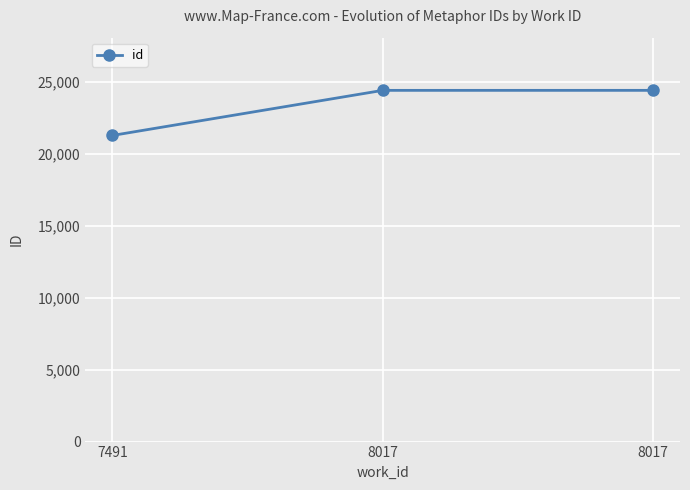

How many distinct data groups are displayed?

1